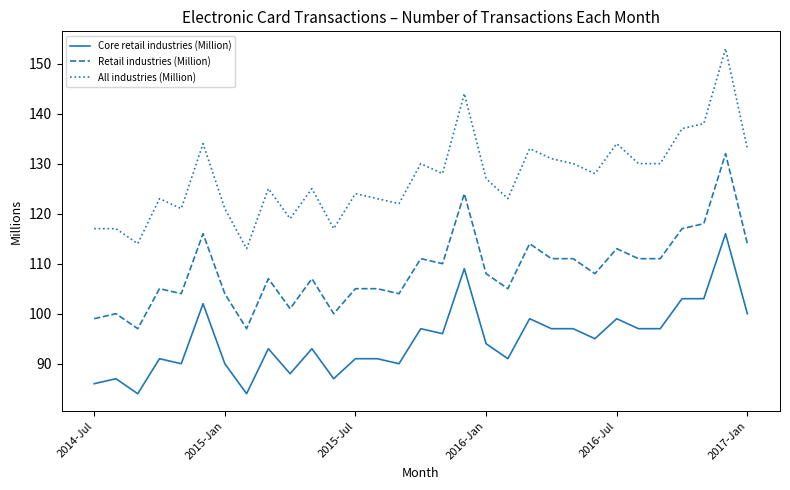

True or false: Core retail industries (Million) and All industries (Million) cross at least once.

False